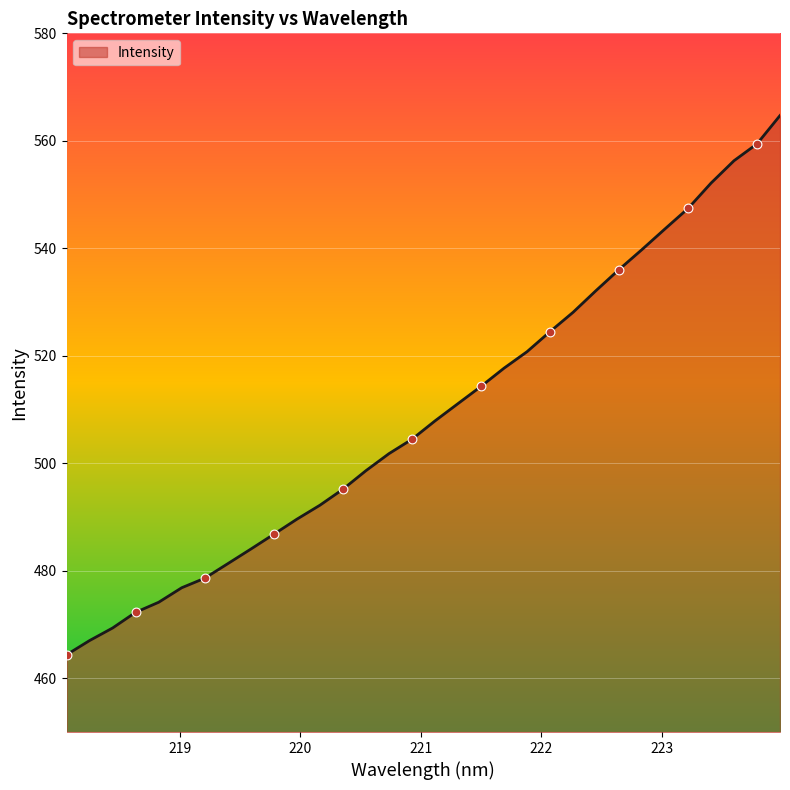

What is the smallest value displayed?

464.4